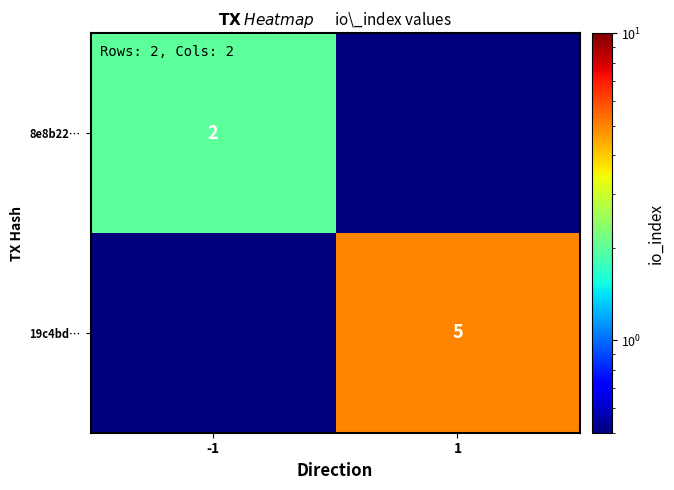

The value of 19c4bd… at 1 is 2.8. True or false?

False